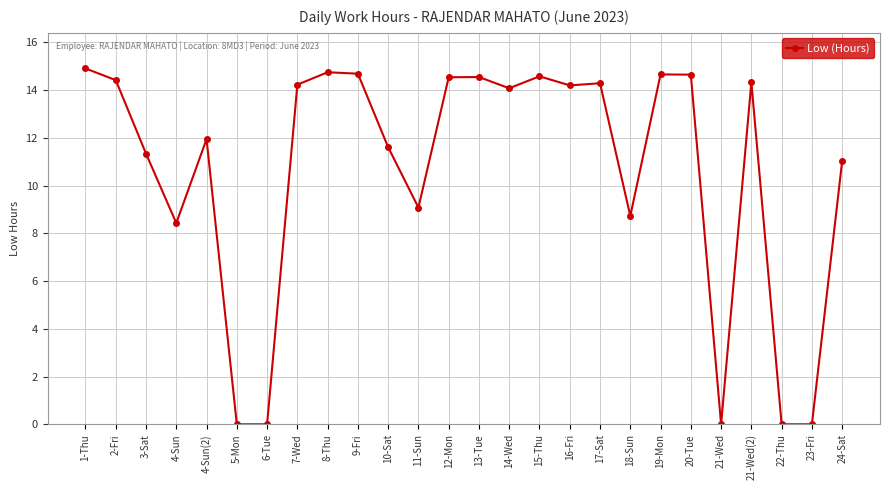

The chart shows a value of 14.7 at 20-Tue. True or false?

True